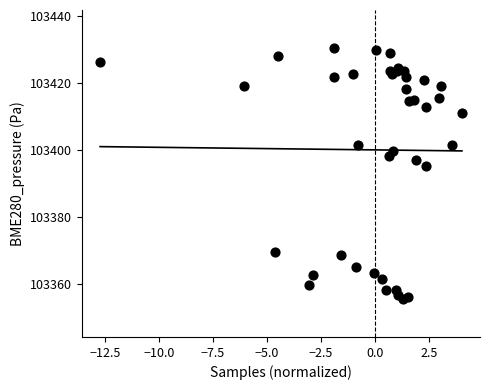

What Y value in the scatter plot is closest to 103393?

103395.3